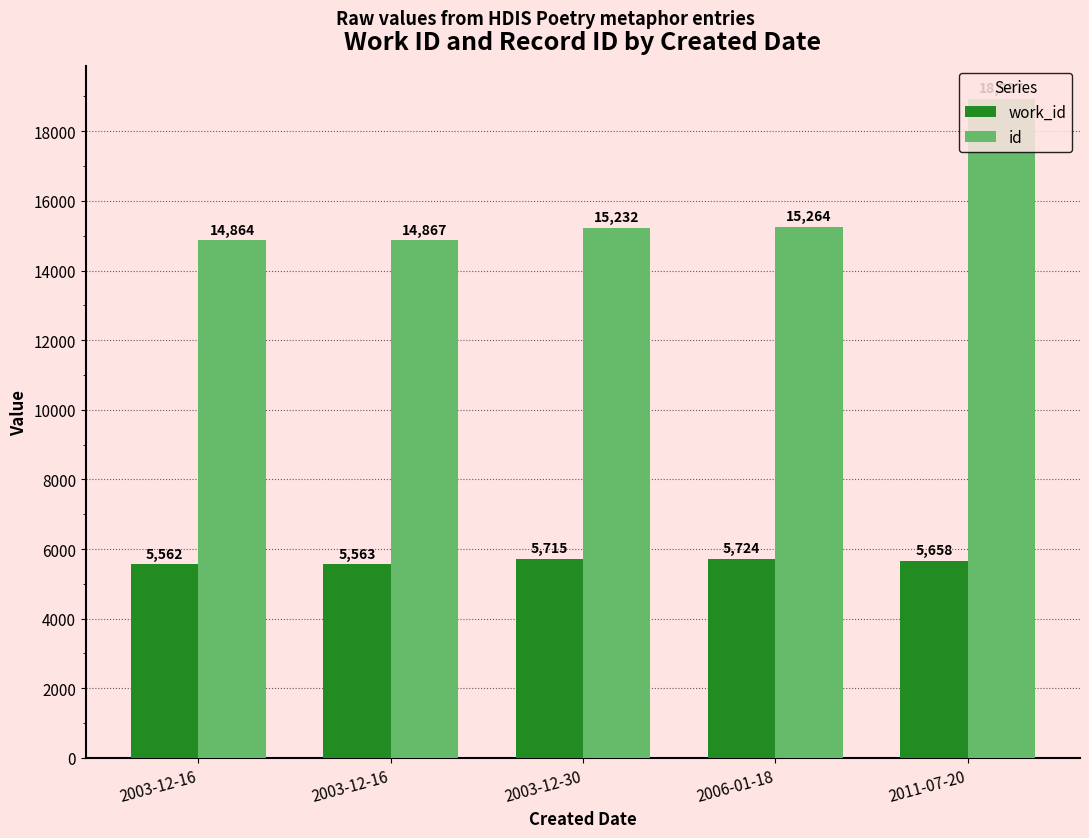

At 2011-07-20, list the series in order from smallest to largest.

work_id, id